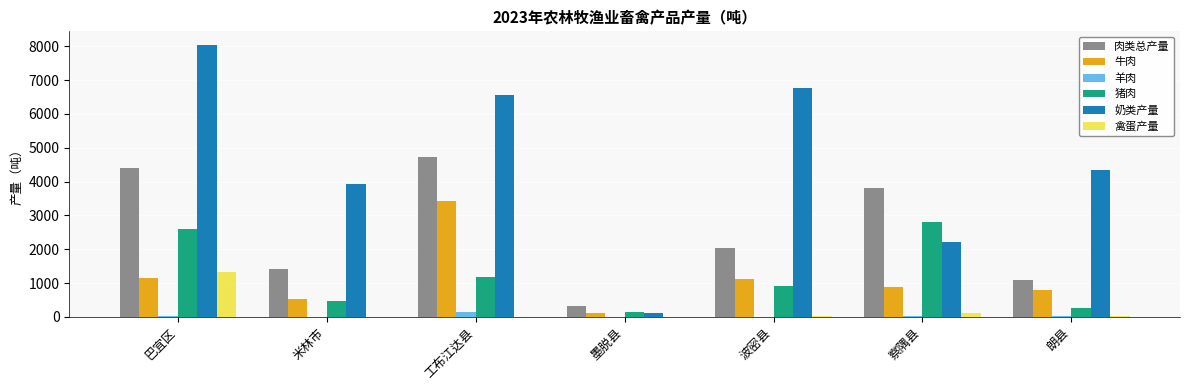

At which category is the sum across all series the highest?

巴宜区